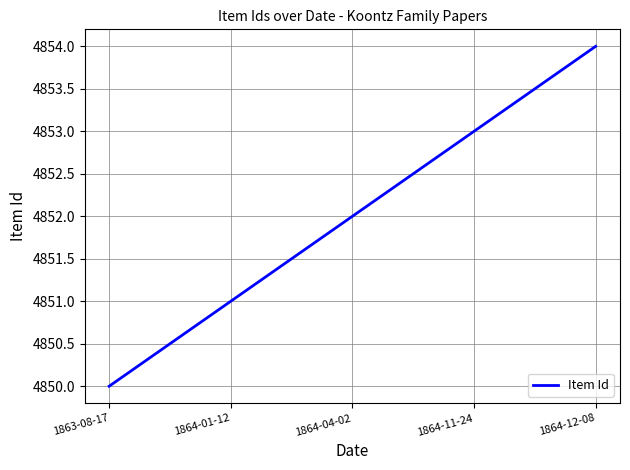

What is the average value?

4852